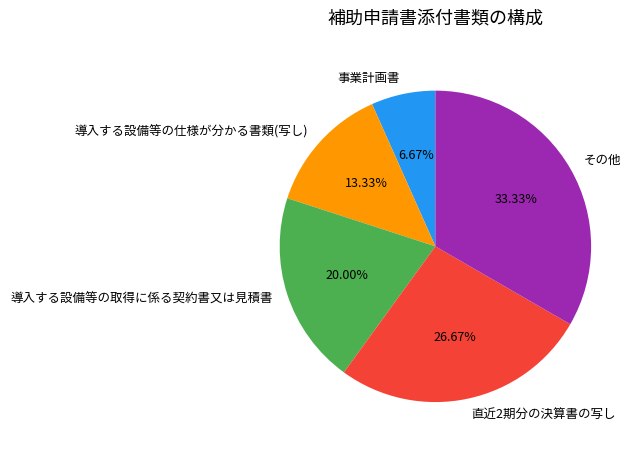

What percentage do 直近2期分の決算書の写し and 導入する設備等の取得に係る契約書又は見積書 together represent?

46.7%